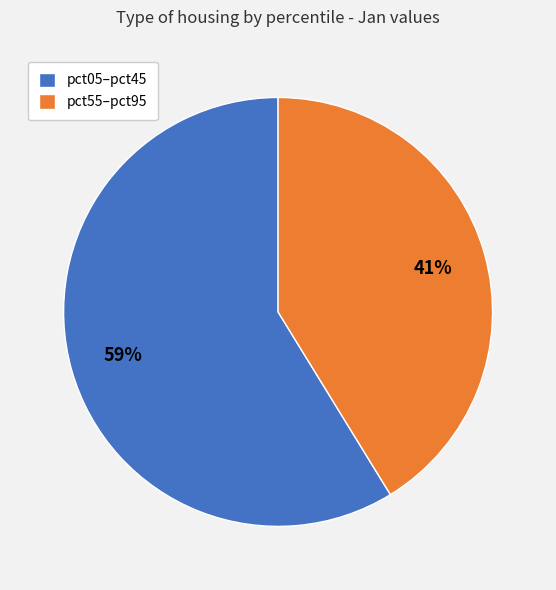

Does pct55–pct95 account for over 50% of the chart?

No